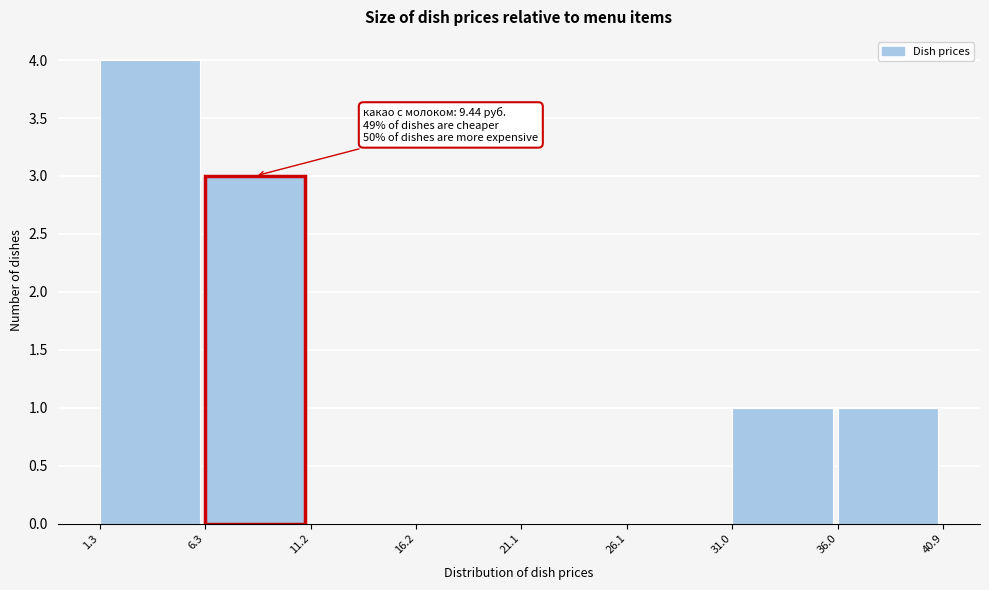

Which range on the x-axis has the tallest bar?

1.3 to 6.3